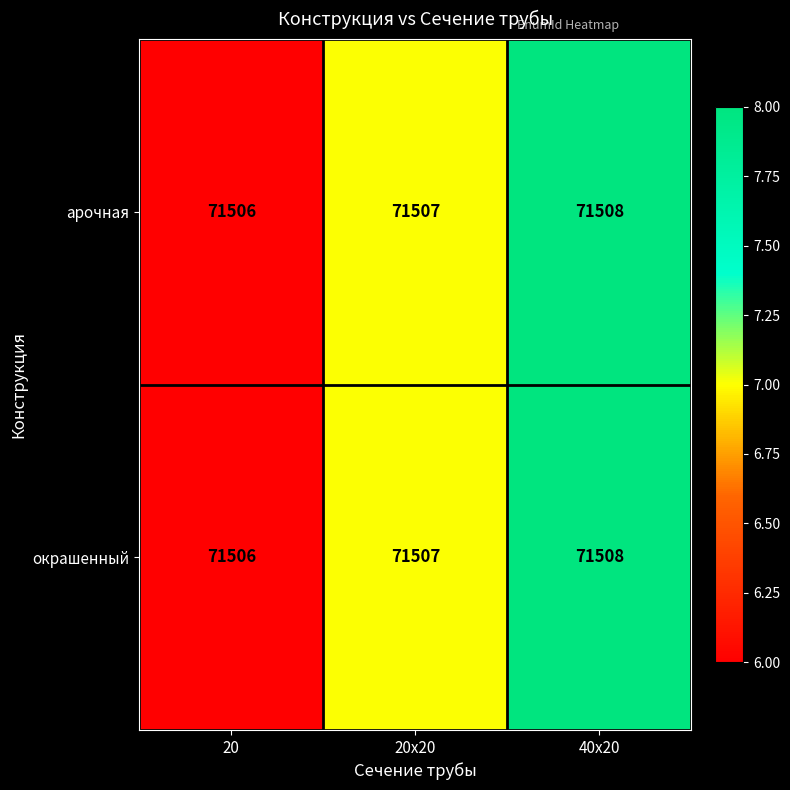

Is the value of арочная at 20x20 greater than the value of окрашенный at 20?

Yes